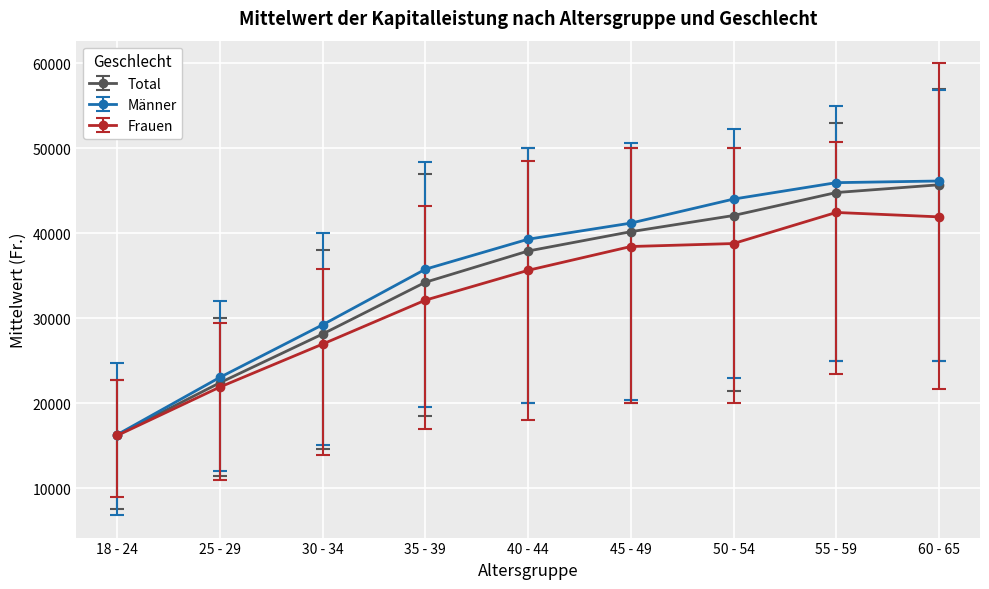

How many distinct data groups are displayed?

3